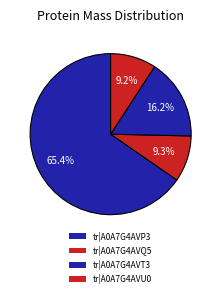

Count the number of slices in the pie.

4